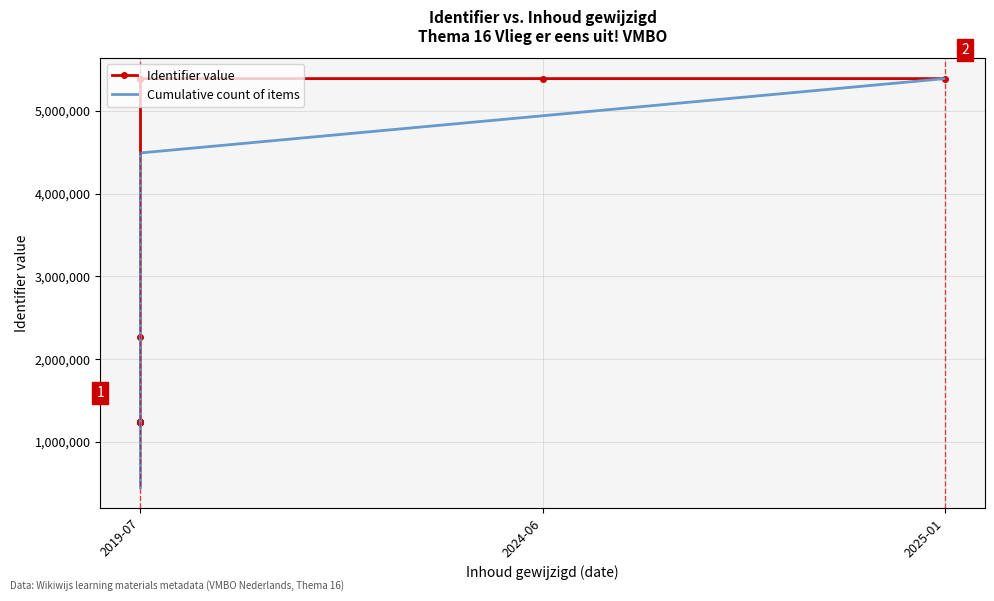

How many times do Identifier value and Cumulative count of items cross each other?

2